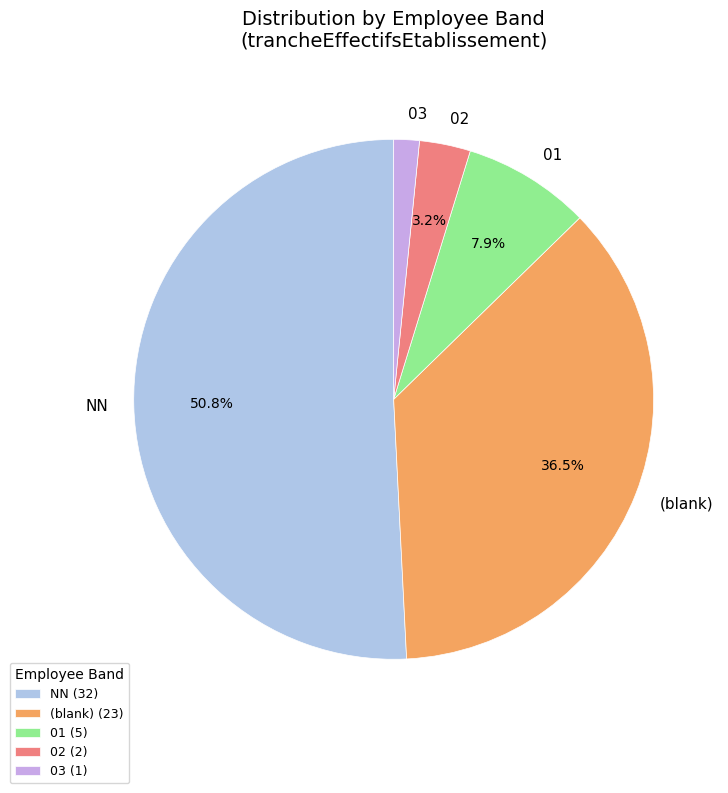

Is there a majority slice in this chart?

Yes